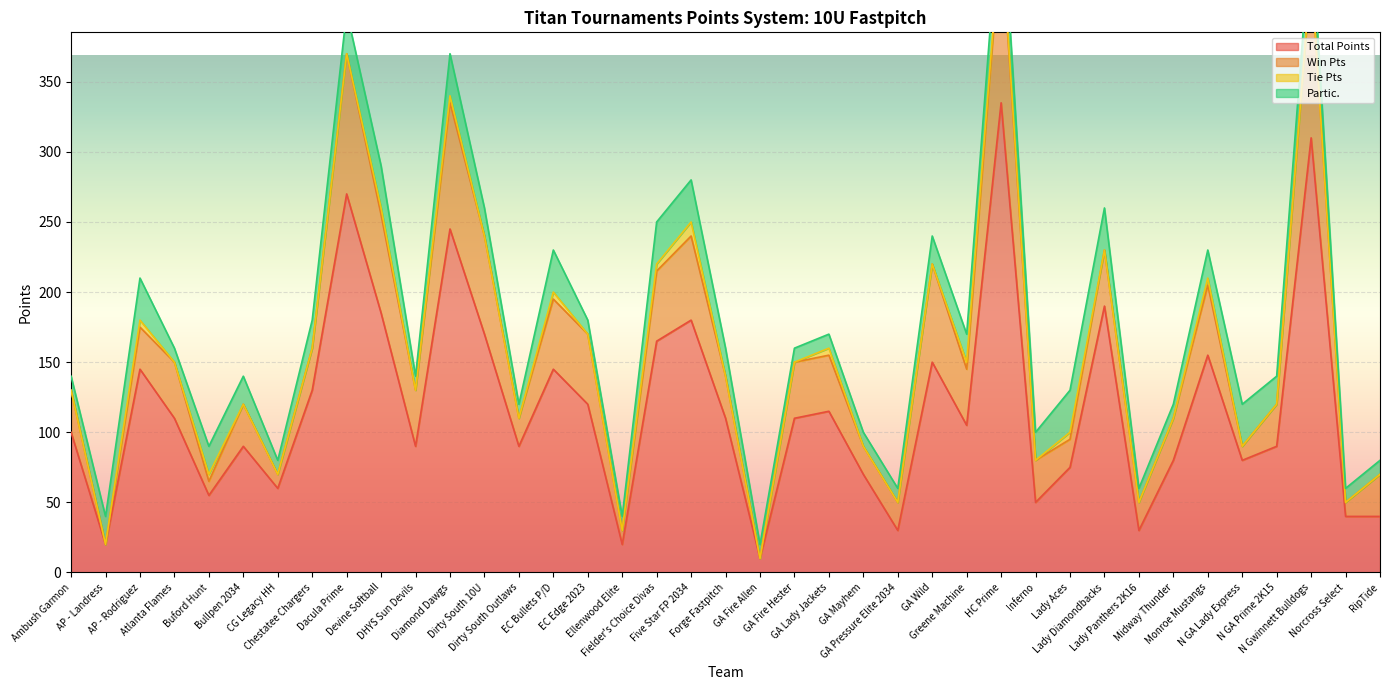

True or false: Win Pts and Total Points intersect in this chart.

False